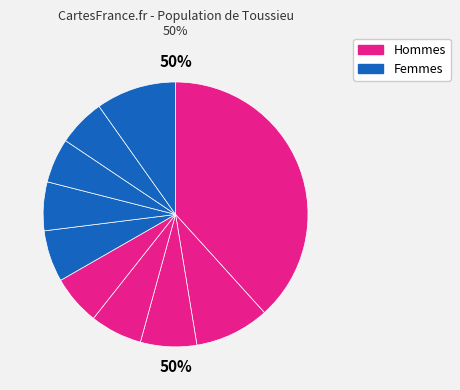

Is it true that pct05 is 38% of the pie?

True